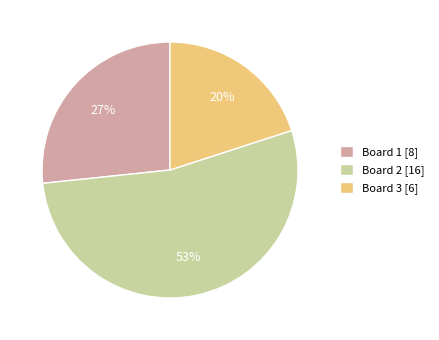

Rank the categories by value from lowest to highest.

Board 3, Board 1, Board 2